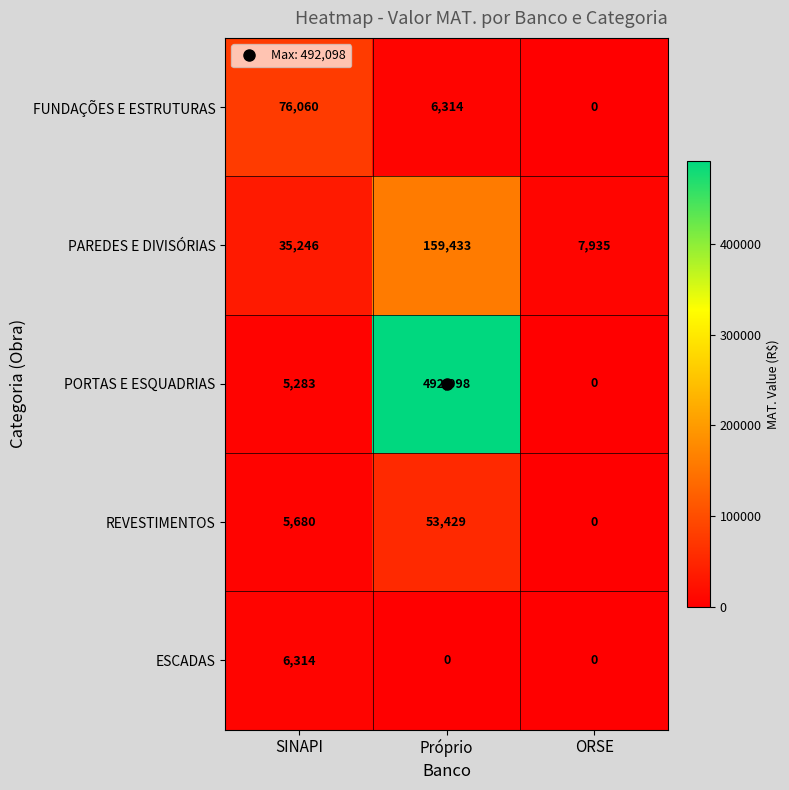

Is it true that REVESTIMENTOS equals 5680 at SINAPI?

True